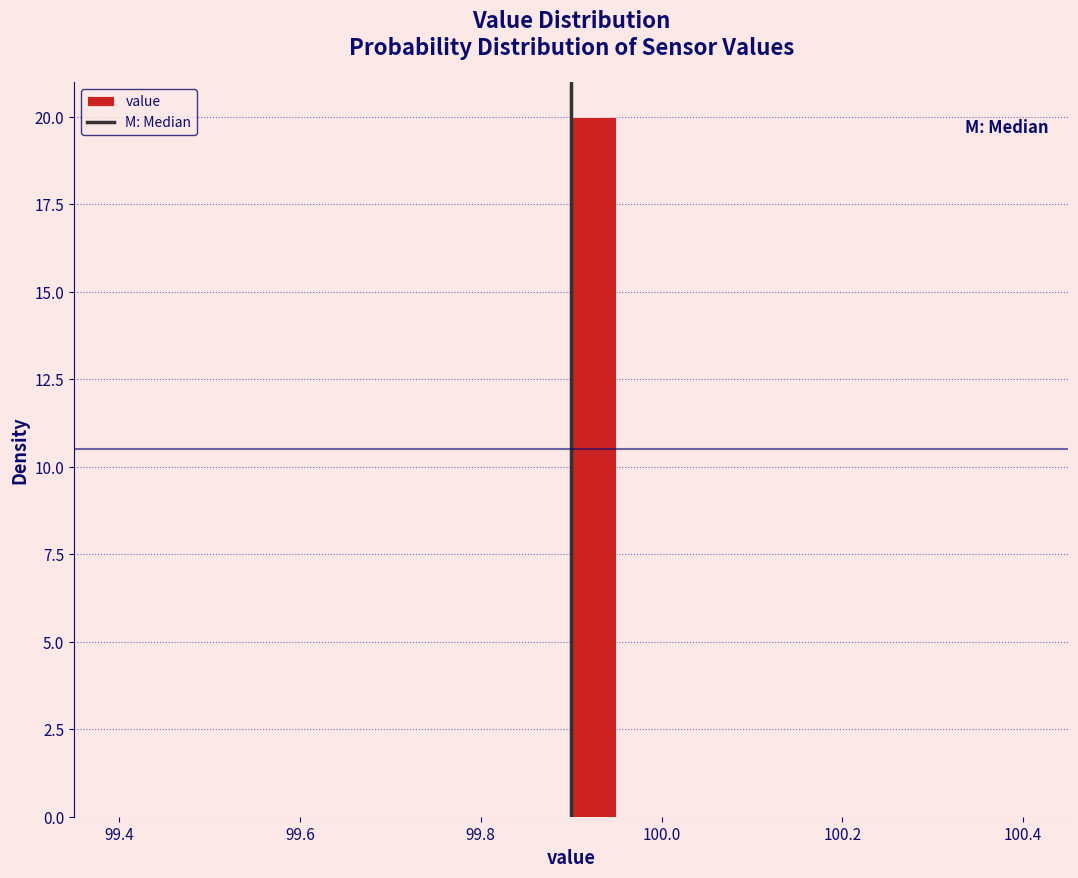

Read against the x-axis, roughly where is the centre of the tallest bar?

99.92